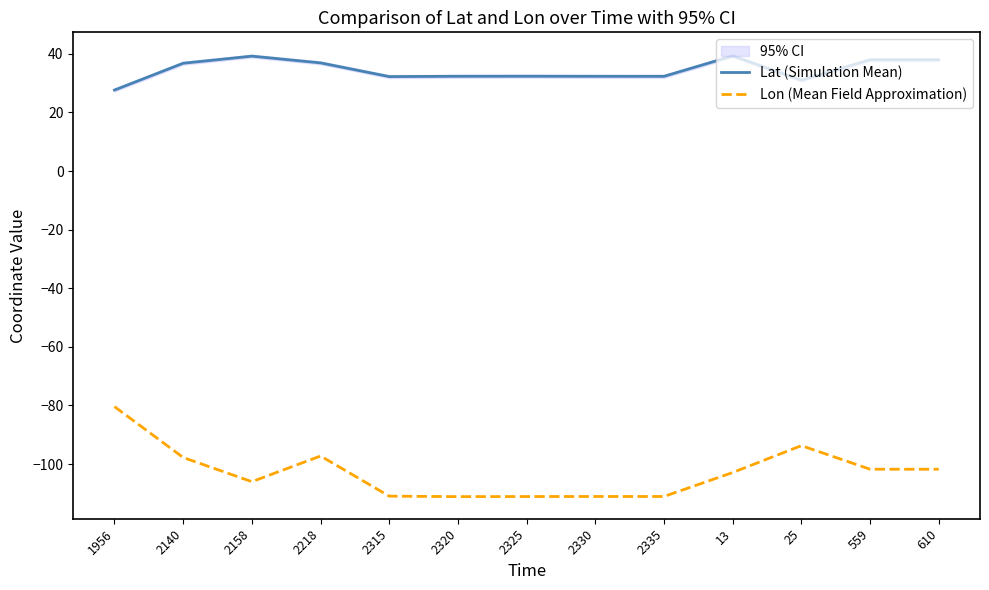

True or false: Lat (Simulation Mean) and Lon (Mean Field Approximation) cross at least once.

False